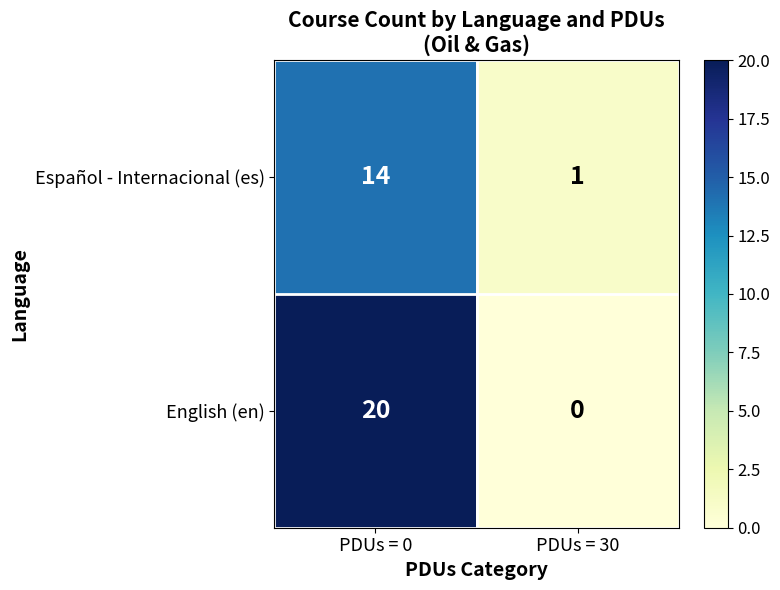

Where is Español - Internacional (es) nearest to the value 7?

PDUs = 30